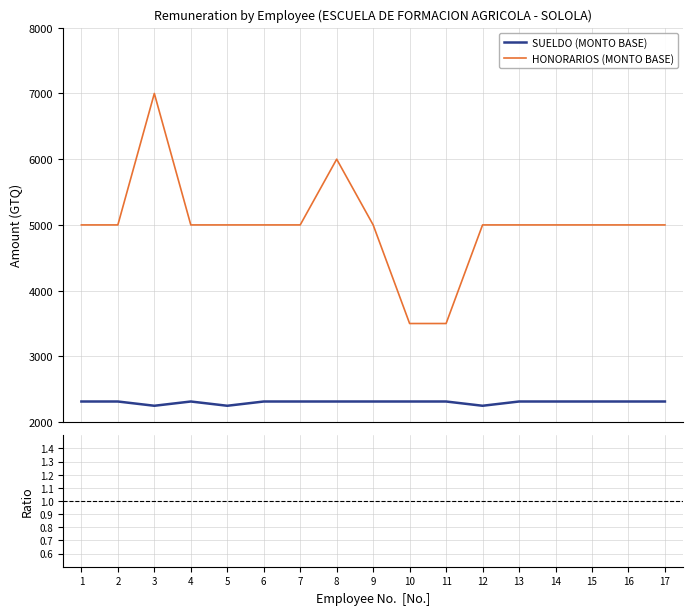

Between 12 and 13, which is larger?

13